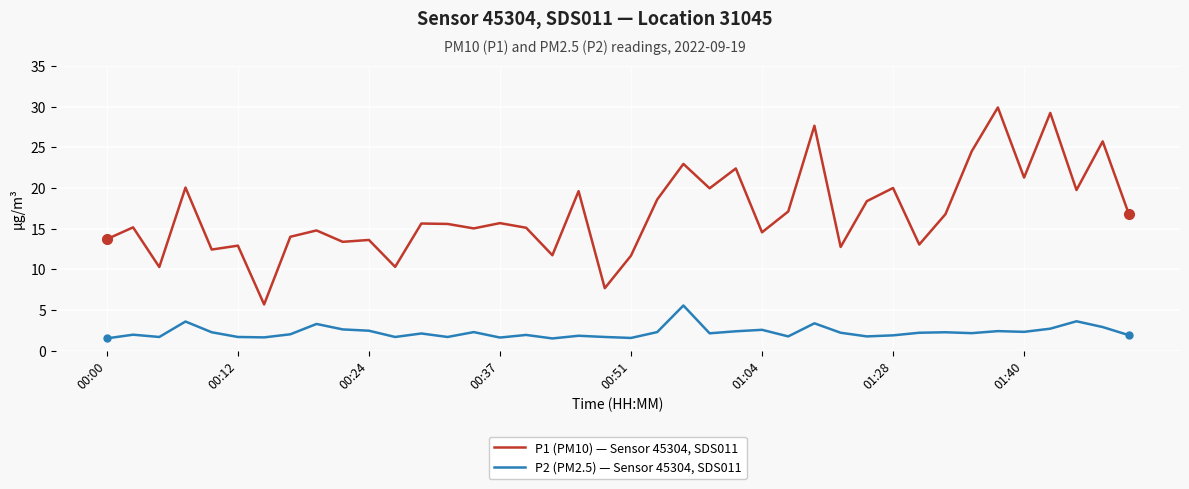

What is the greatest value displayed?

29.9